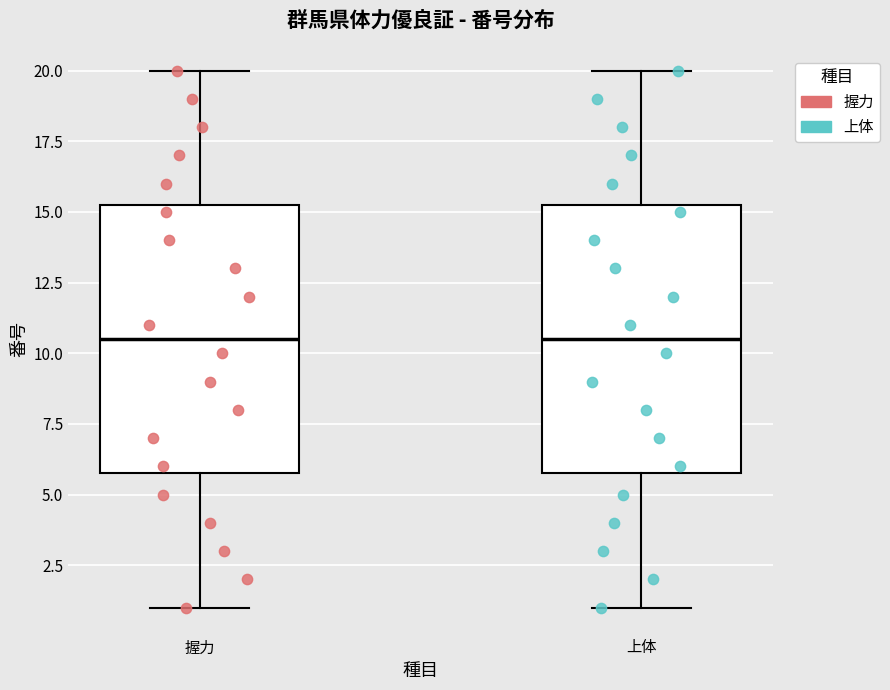

Reading left to right, read every box against the y-axis: the position of its median line, the range the box covers, and the ends of its whiskers. The values are not printed on the chart, so give them approximately, as read against the axis.

握力: median 10.5, box 6.0 to 15.5, whiskers 1.0 to 20.0
上体: median 10.5, box 6.0 to 15.5, whiskers 1.0 to 20.0